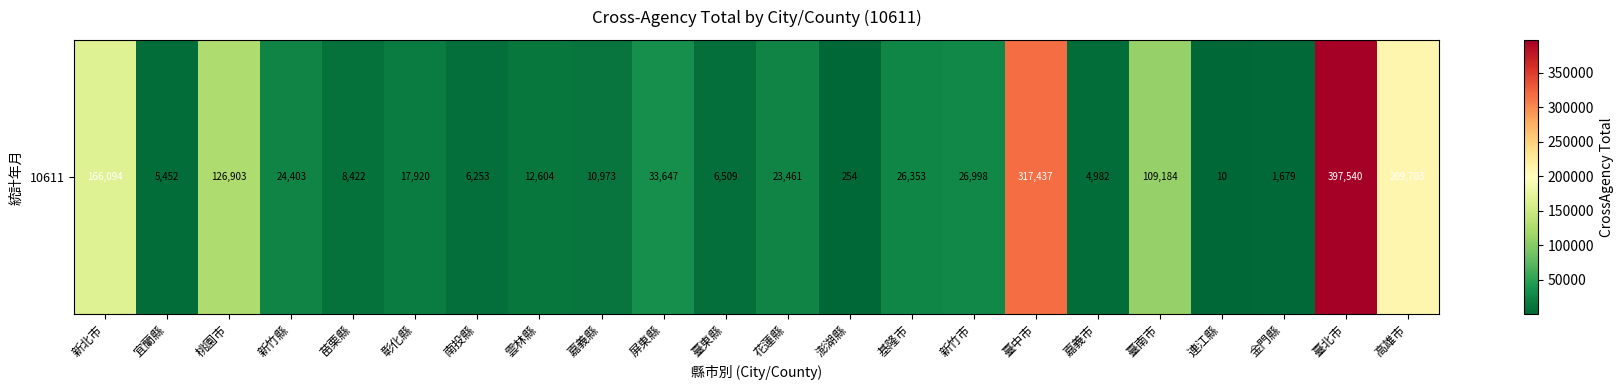

What is the sum of all values?

1536781